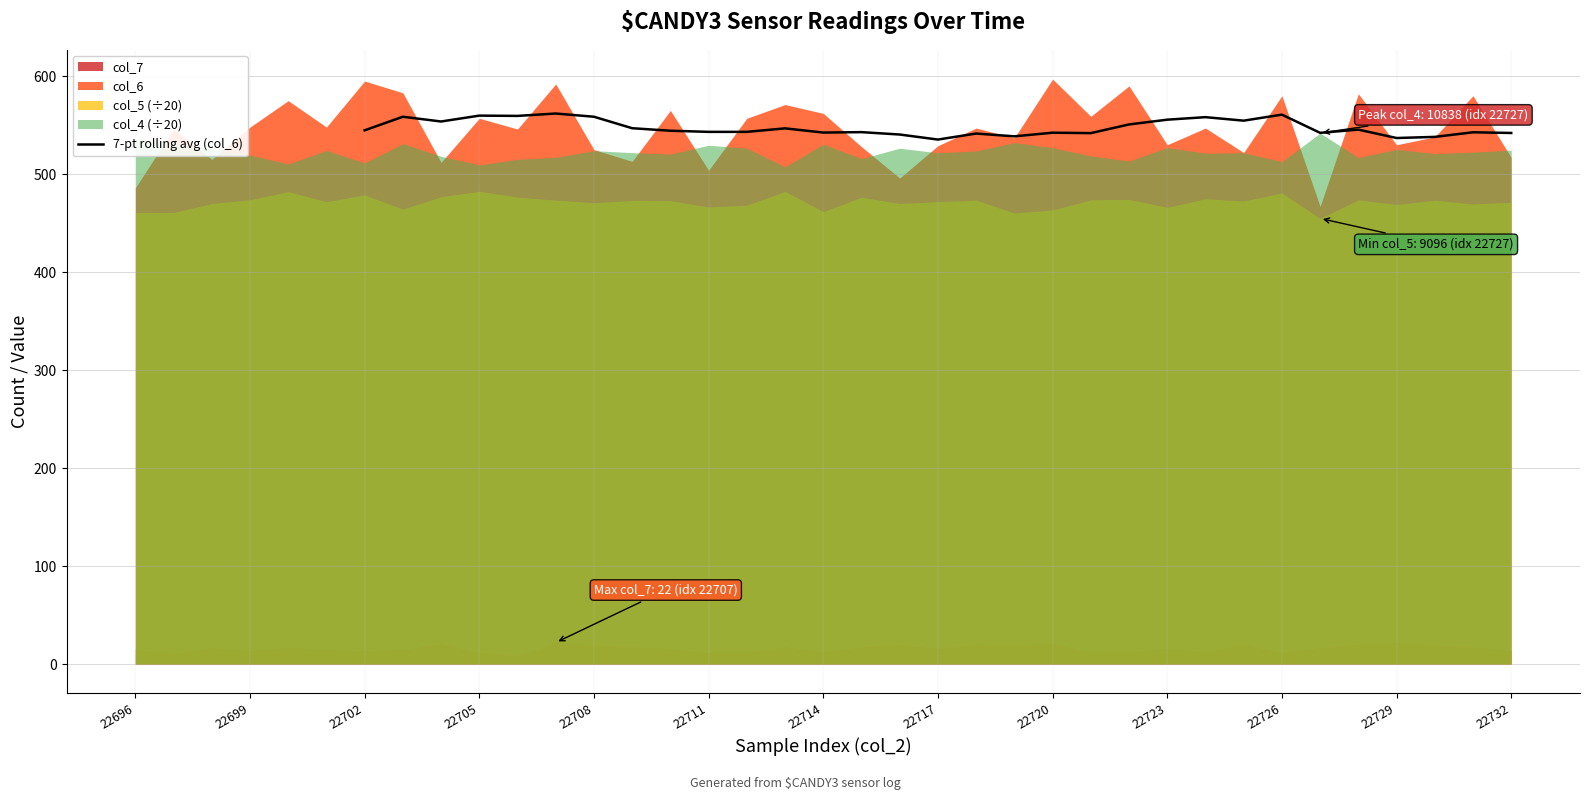

What is the highest value of the 7-pt rolling avg (col_6) series?

561.9